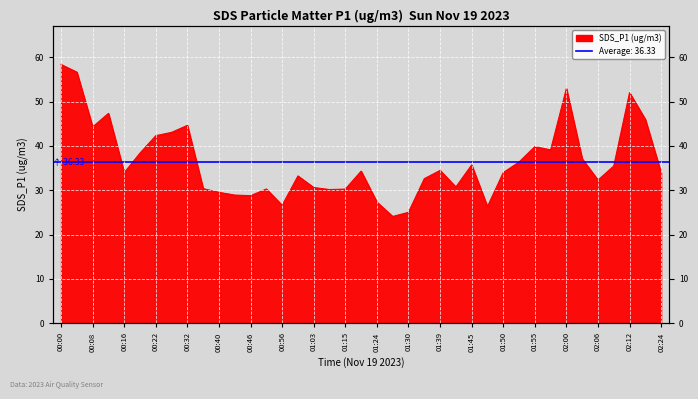

Where is the first local minimum?

00:08